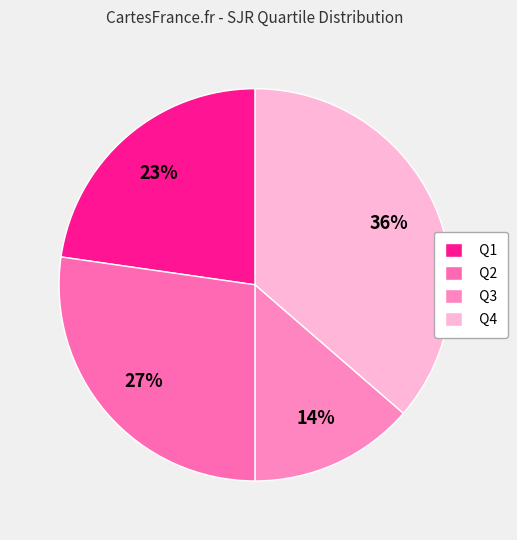

The Q4 slice represents 24% of the pie. True or false?

False